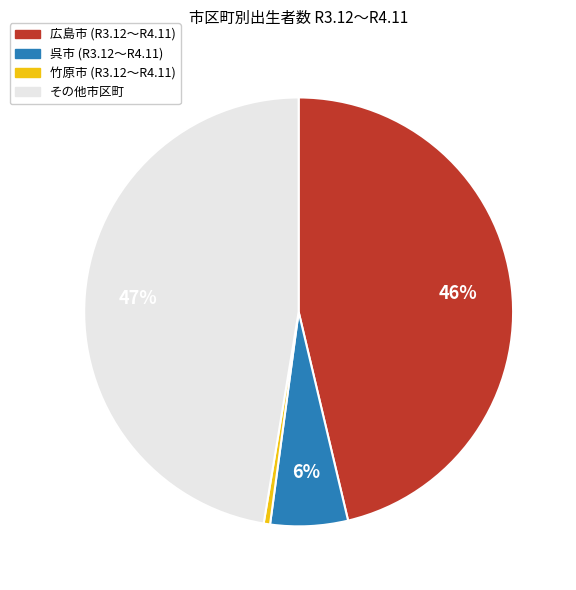

To the nearest percent, what is the difference between the largest and smallest slice percentages?

47%